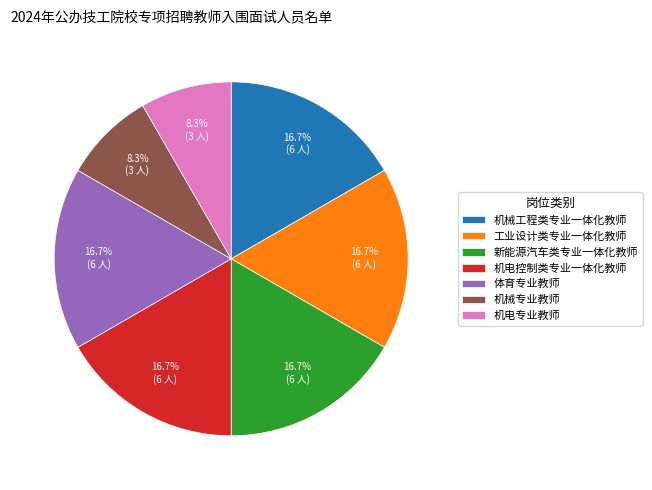

Which has a higher value, 机械专业教师 or 工业设计类专业一体化教师?

工业设计类专业一体化教师